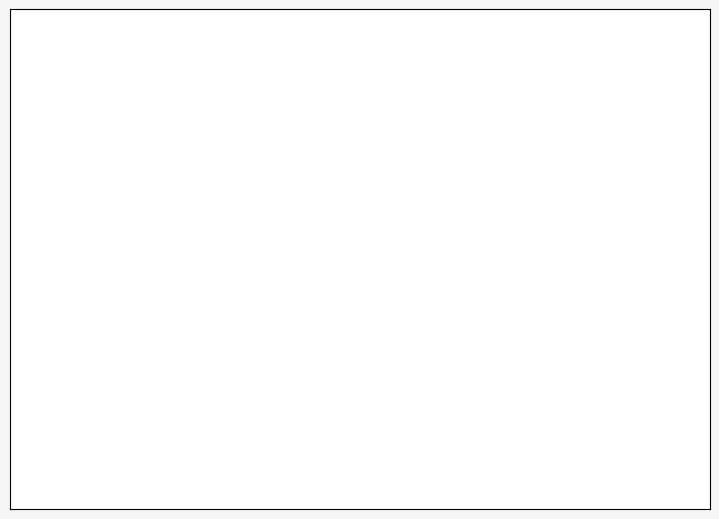

How many slices are in this pie chart?

2